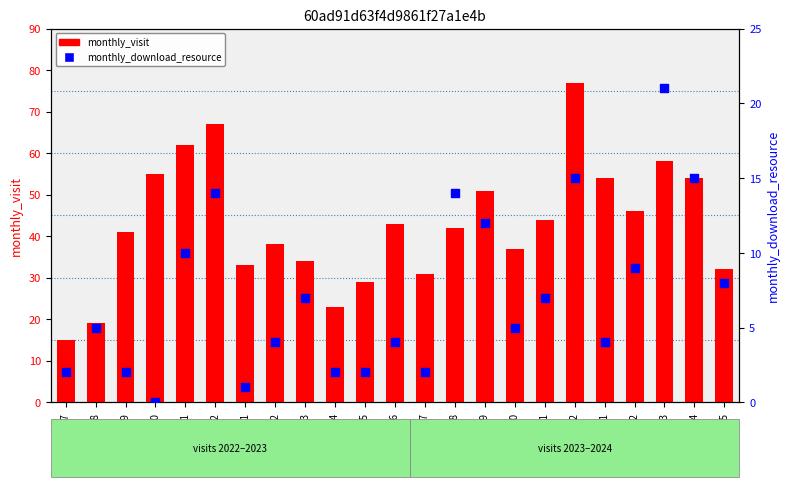

Which series has the largest total across all categories?

monthly_visit